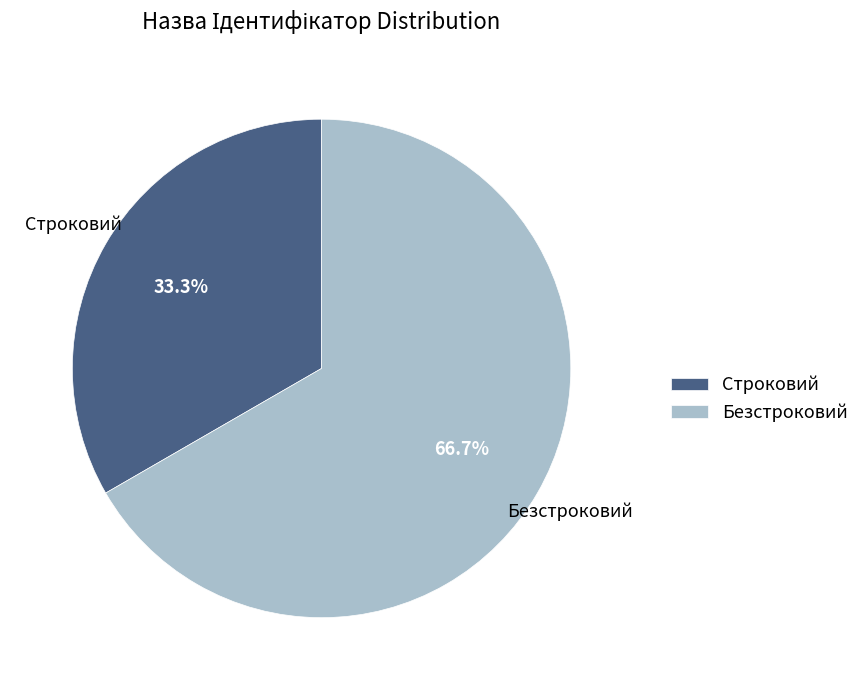

What percentage is the Безстроковий slice, to the nearest percent?

67%